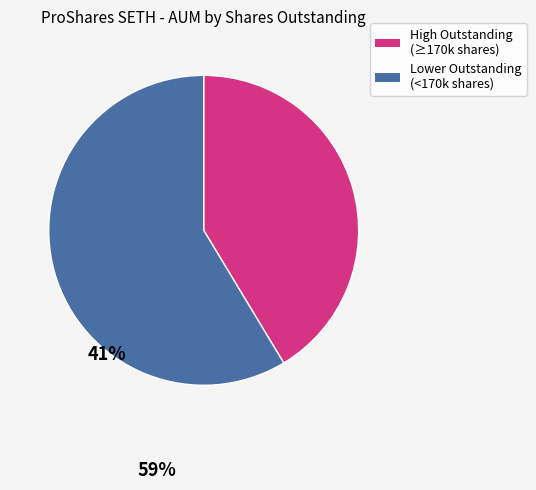

Does any single category account for the majority?

Yes